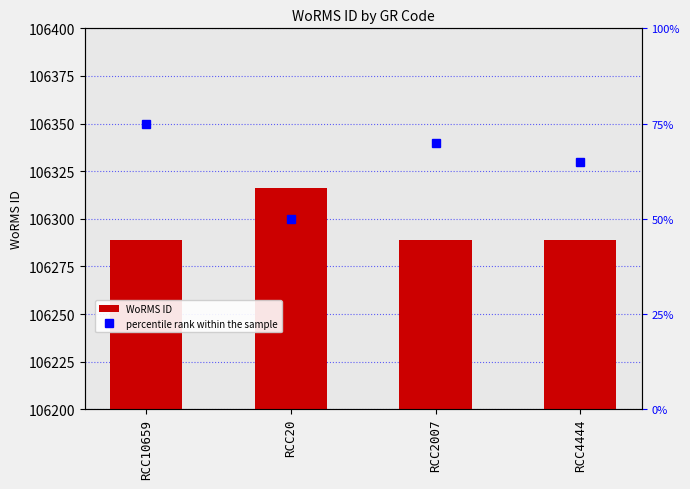

Which series changed the most between RCC2007 and RCC4444?

percentile rank within the sample